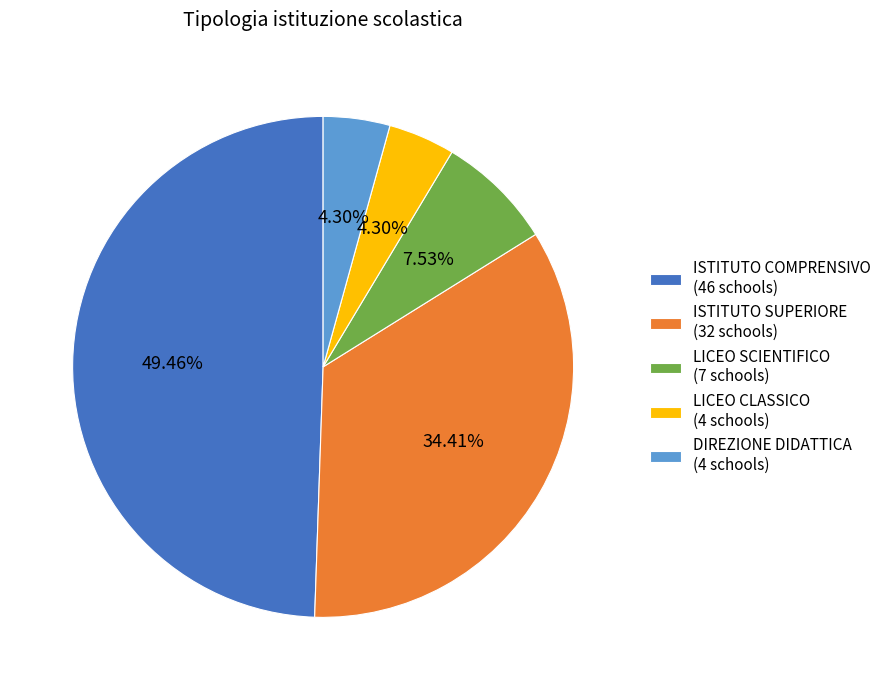

How many segments does this pie chart have?

5